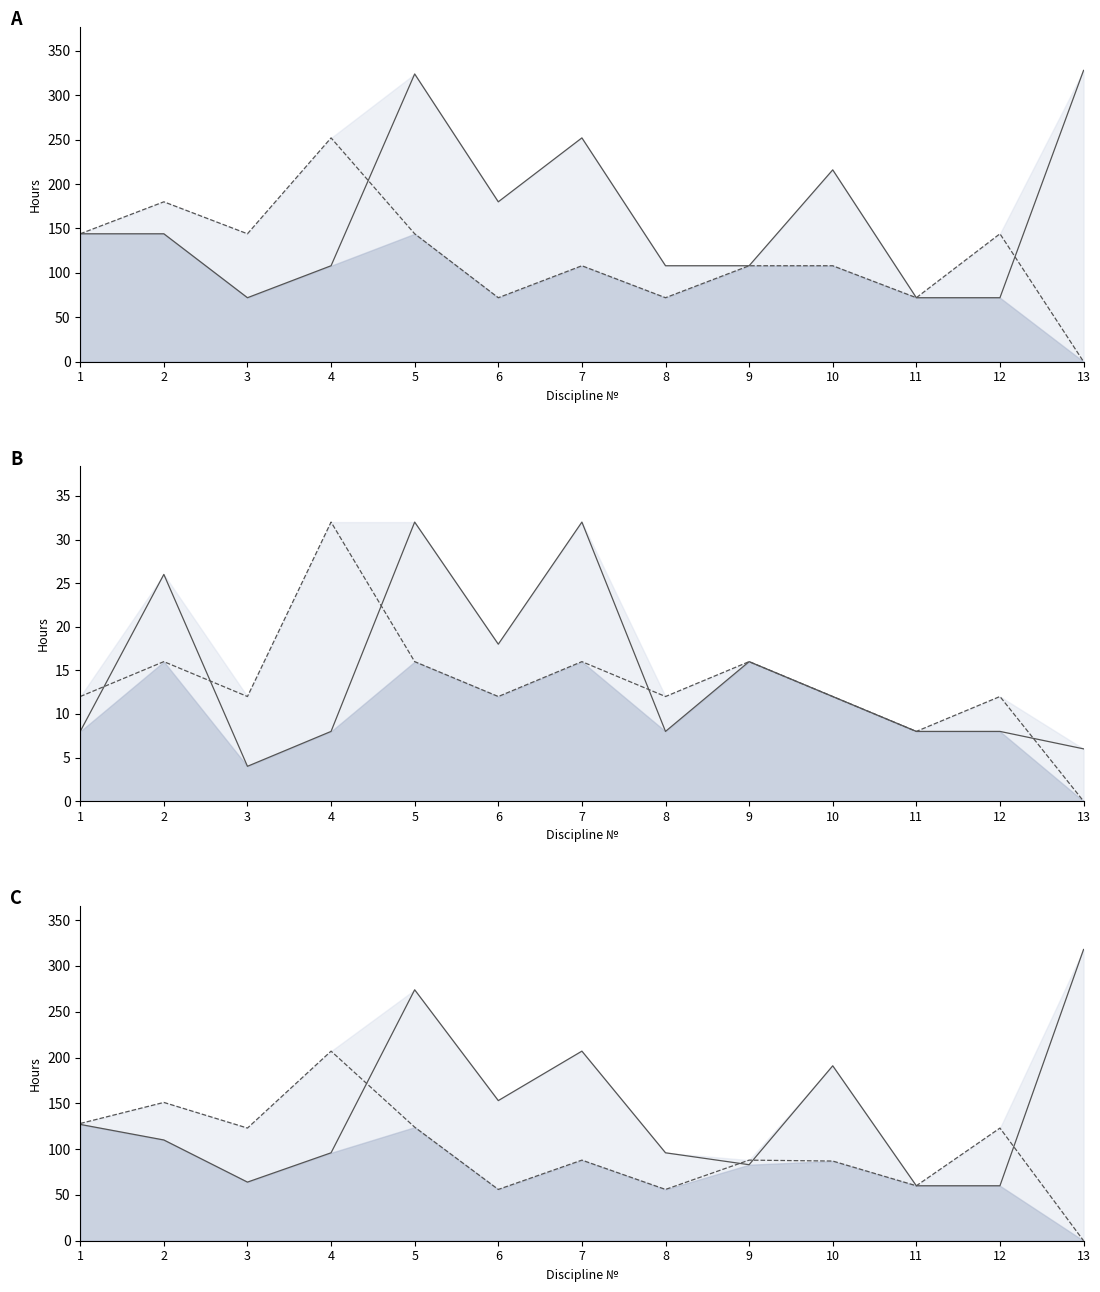

What is the difference between the second highest and minimum values in the Контакт (курс 2) series?

16